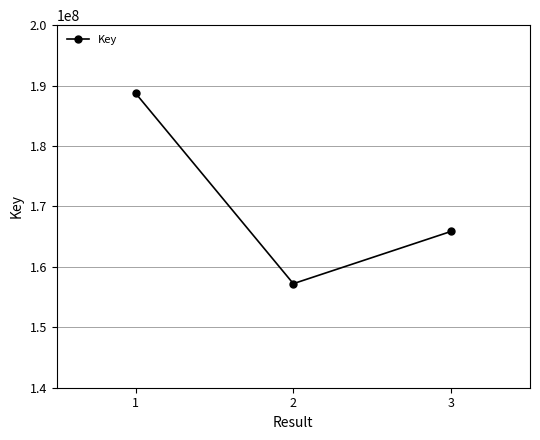

Between 1 and 2, which is larger?

1